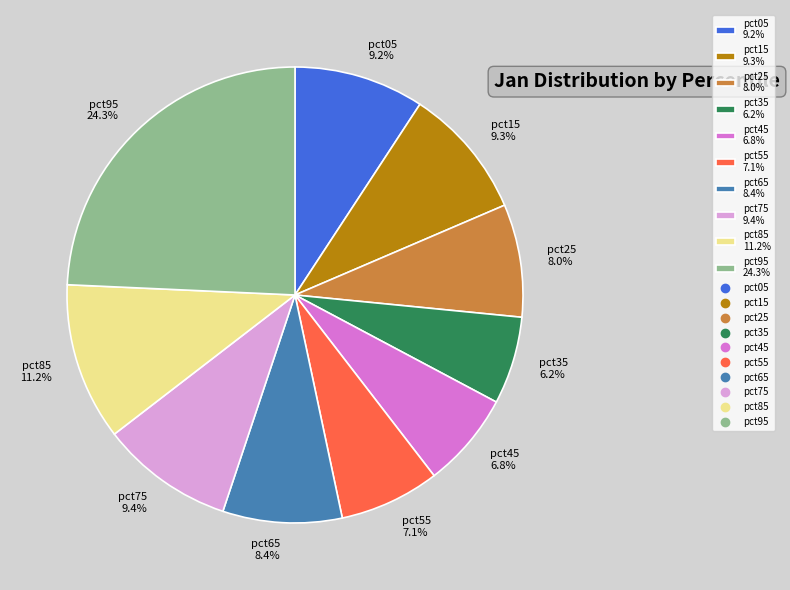

Does pct65 8.4% represent more than half of the total?

No